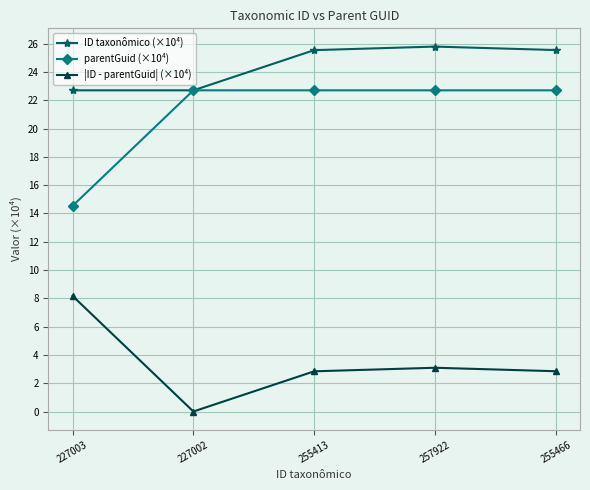

What is the average value of the parentGuid (×10⁴) series?

21.1